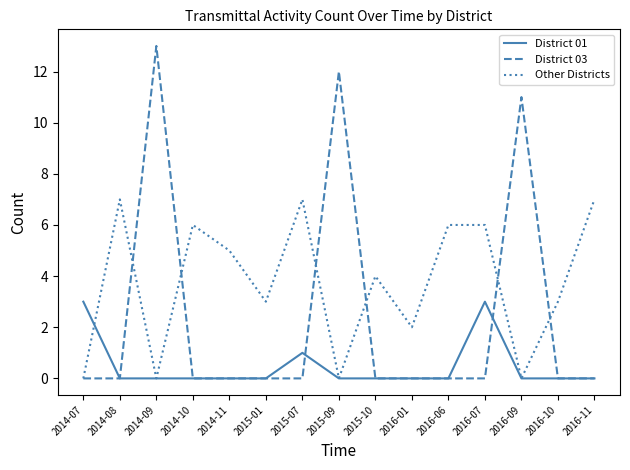

Which label corresponds to the largest value in the chart?

2014-09